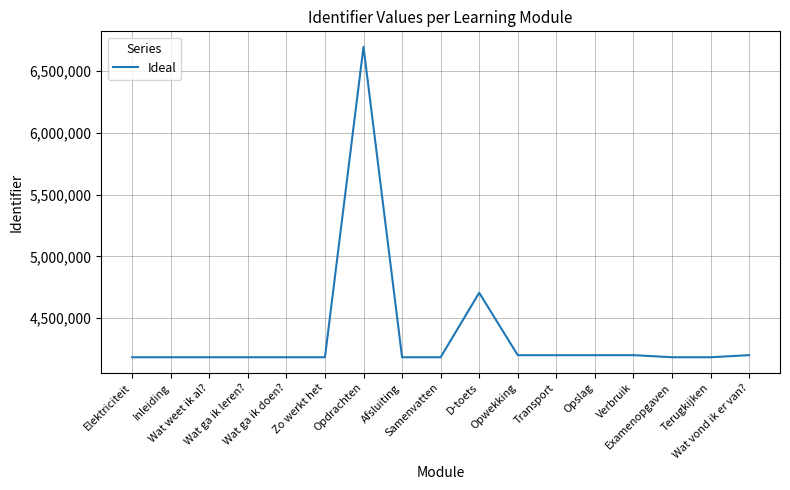

What is the greatest value displayed?

6694142